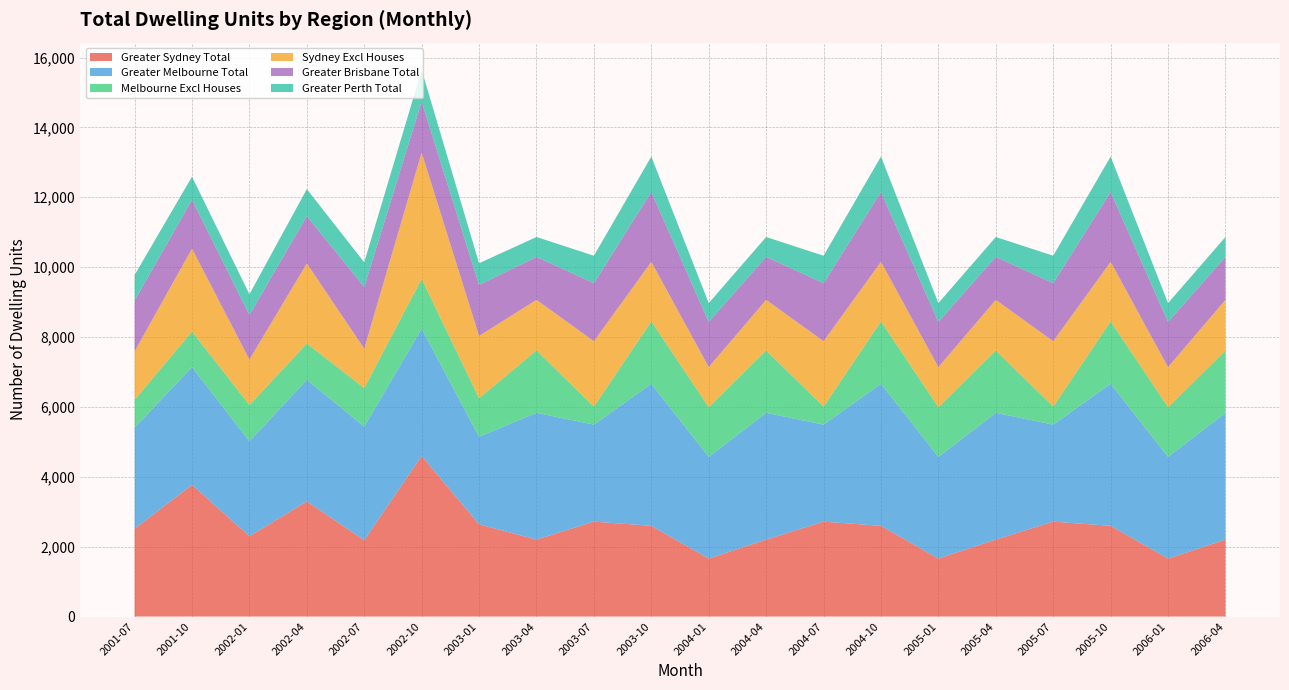

Reading left to right, transcribe all the data shown in this chart.

Greater Sydney Total: 2513	3769	2297	3296	2184	4596	2639	2202	2716	2596	1658	2202	2716	2596	1658	2202	2716	2596	1658	2202
Greater Melbourne Total: 2895	3372	2719	3481	3252	3642	2507	3628	2777	4066	2913	3628	2777	4066	2913	3628	2777	4066	2913	3628
Melbourne Excl Houses: 791	1018	1037	1037	1105	1425	1103	1787	514	1787	1421	1787	514	1787	1421	1787	514	1787	1421	1787
Sydney Excl Houses: 1389	2371	1302	2293	1125	3615	1783	1447	1873	1703	1147	1447	1873	1703	1147	1447	1873	1703	1147	1447
Greater Brisbane Total: 1453	1403	1277	1355	1770	1462	1457	1231	1660	2001	1294	1231	1660	2001	1294	1231	1660	2001	1294	1231
Greater Perth Total: 733	657	592	772	702	904	622	568	787	1013	537	568	787	1013	537	568	787	1013	537	568